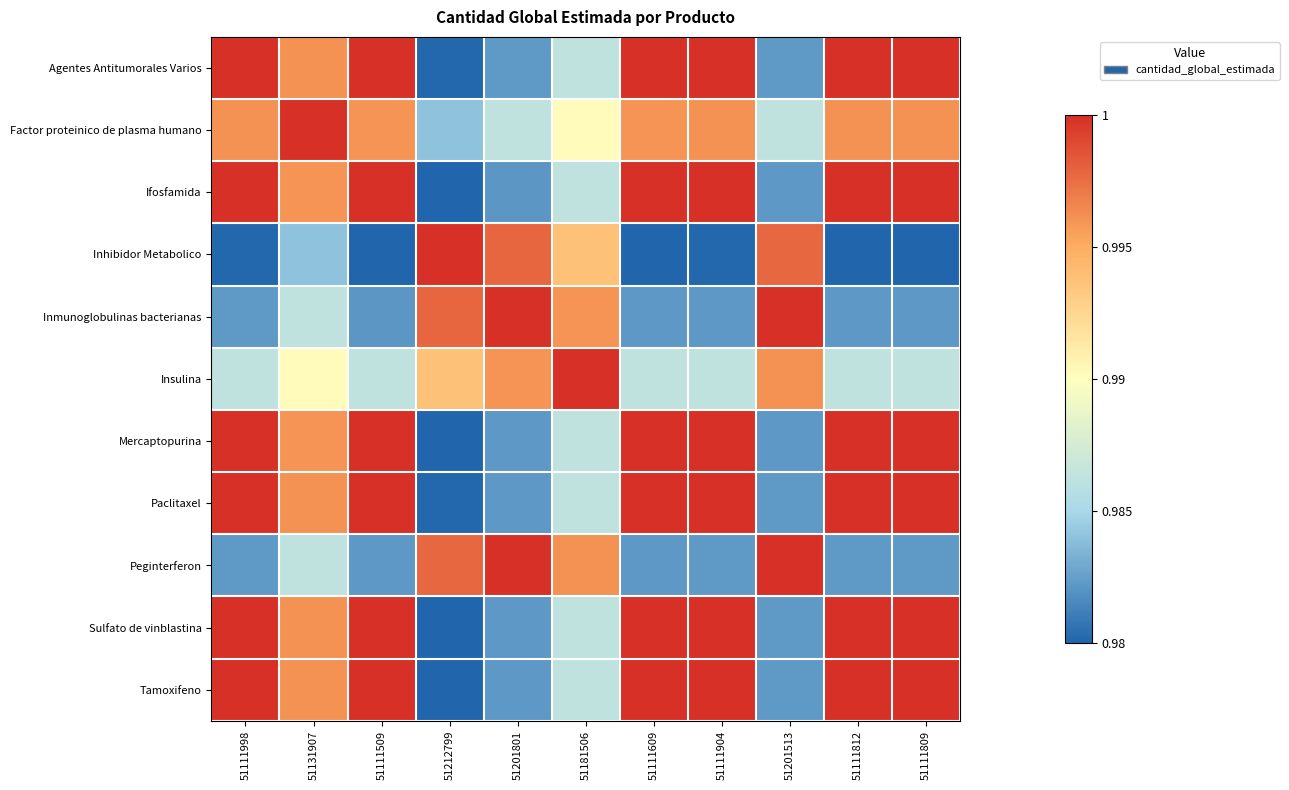

How many series are shown in this chart?

11